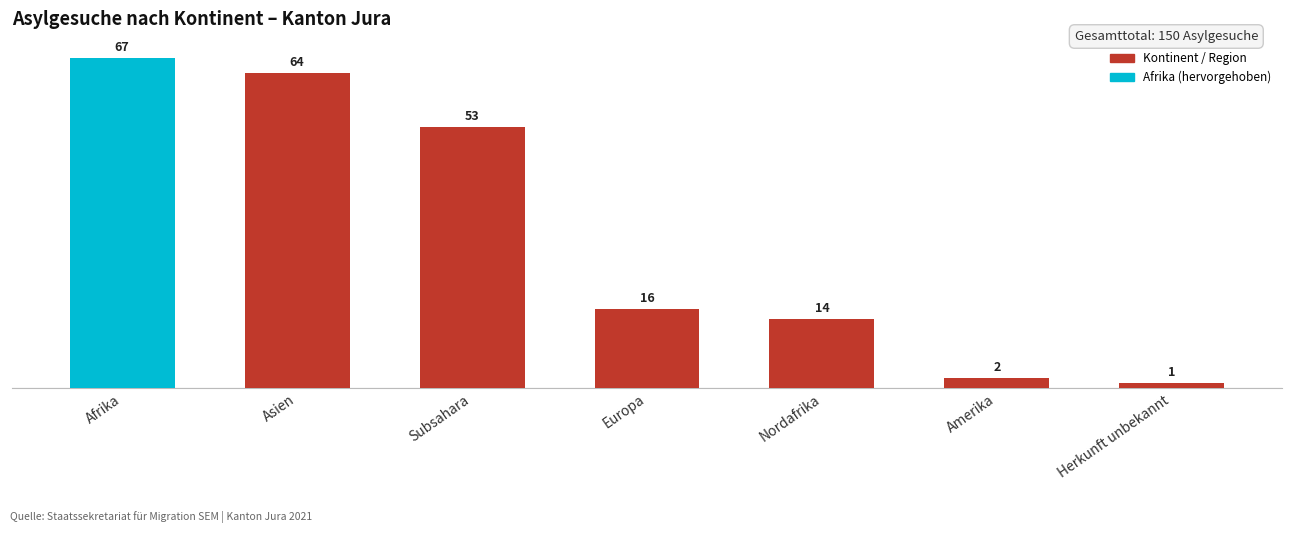

The value at Afrika is 67. True or false?

True